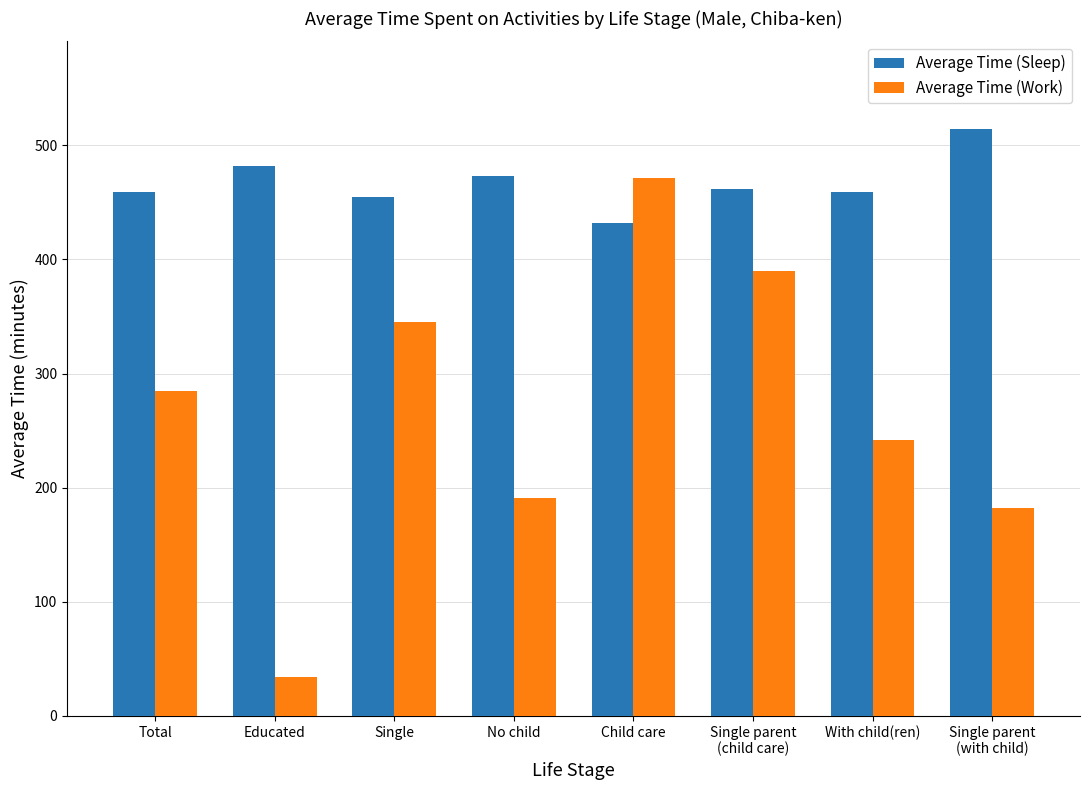

What is the average value of the Average Time (Work) series?

268